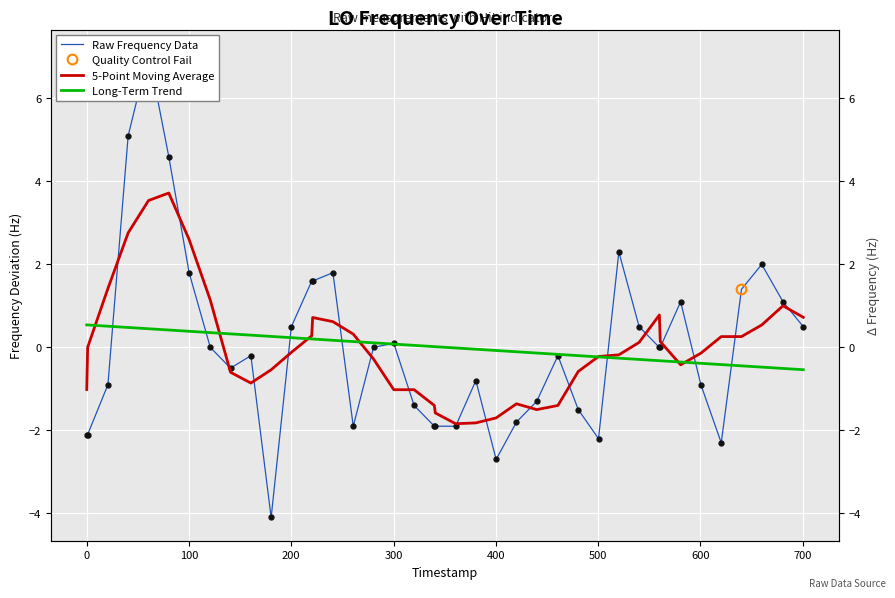

How many data points in 5-Point Moving Average are above 0?

18